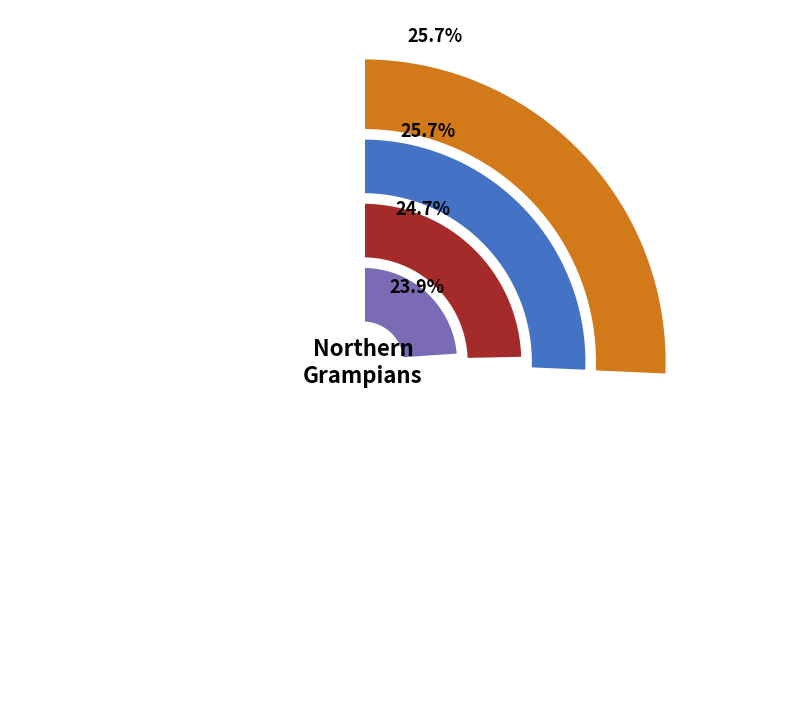

Which has a higher value, Former Anglican Vicarage or Former Church of England Manse?

Former Church of England Manse